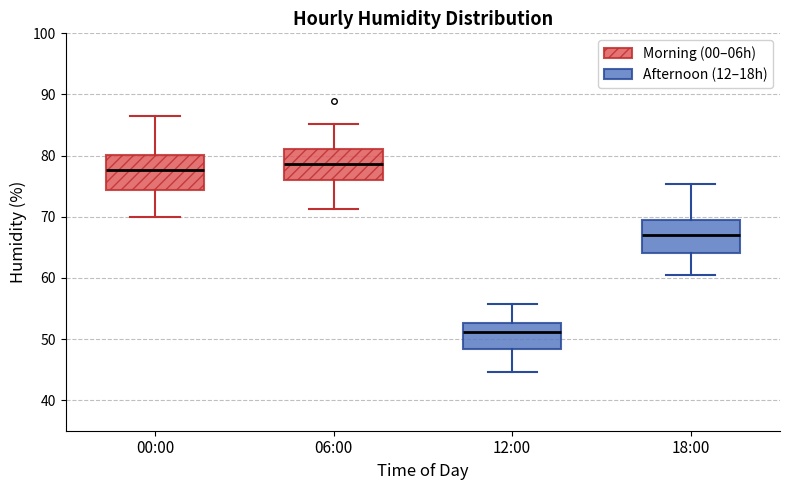

Which box's median line is the lowest?

12:00